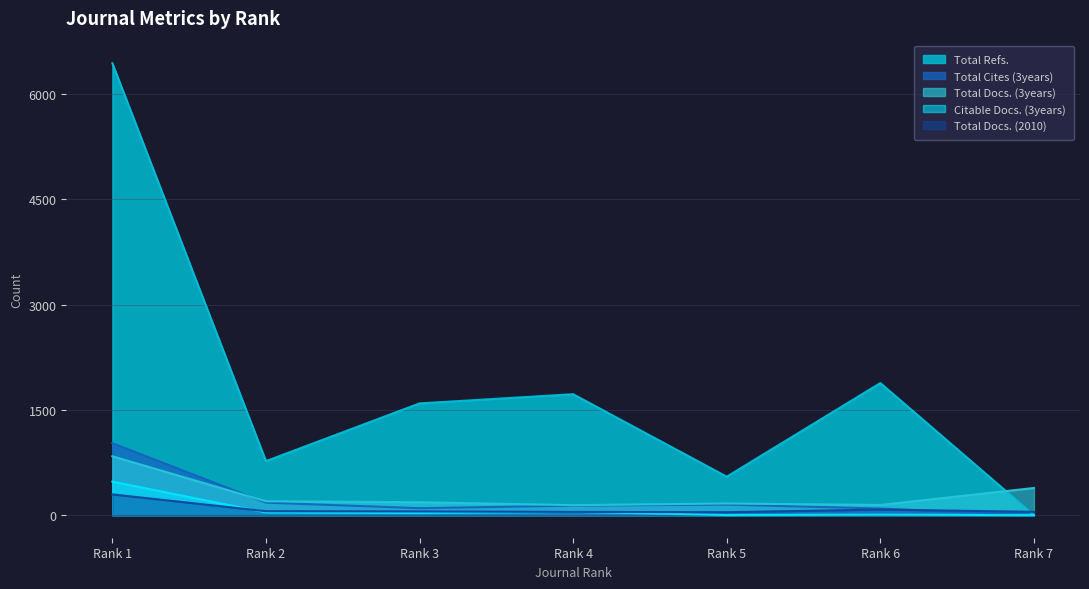

True or false: Total Docs. (2010) has more than 0 points higher than both neighbors.

True